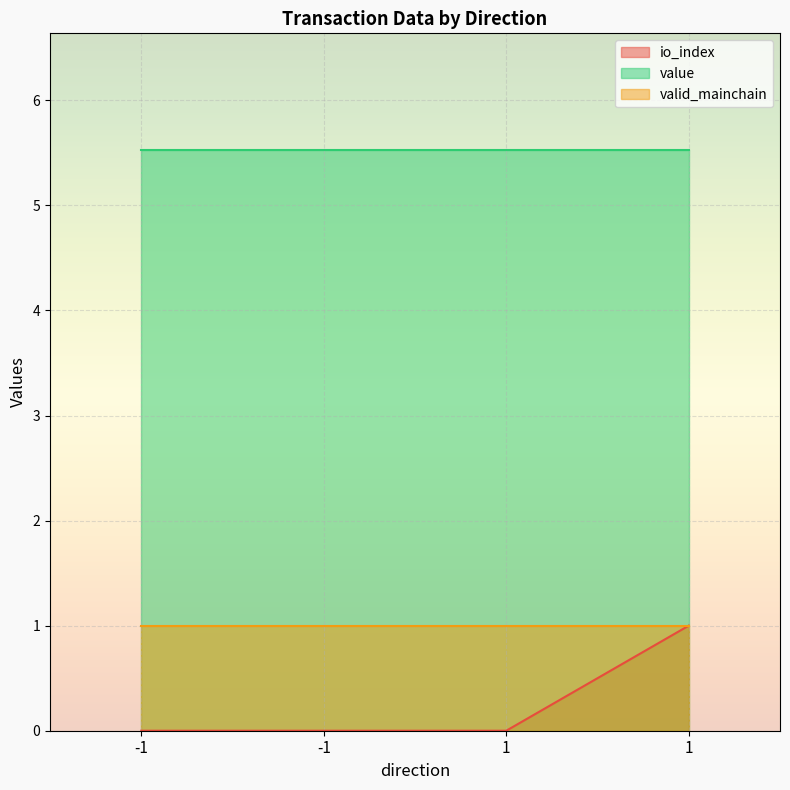

Read the value value at -1.

5.5